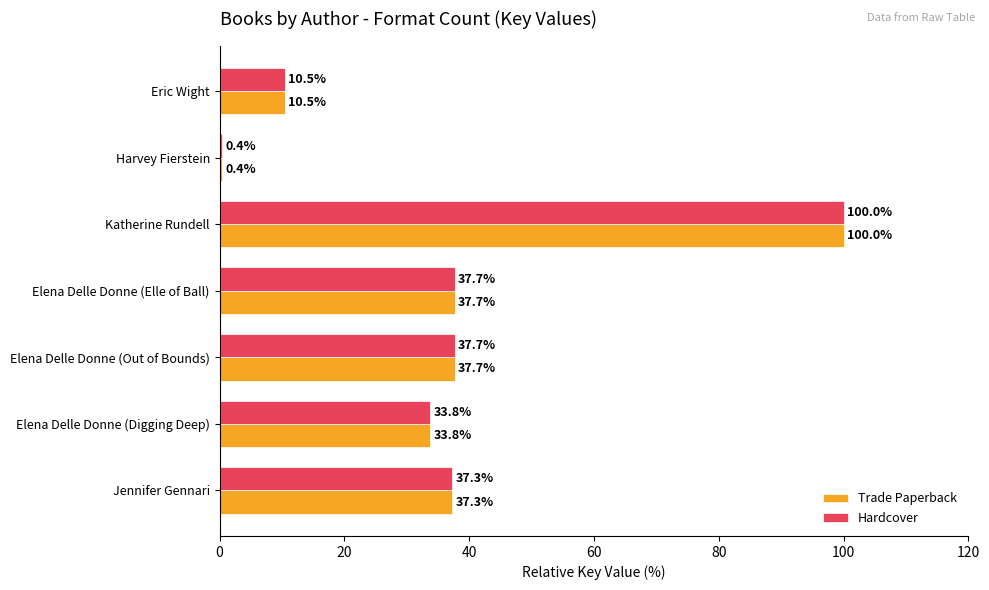

What is the difference between the maximum and minimum values in the Trade Paperback series?

99.6